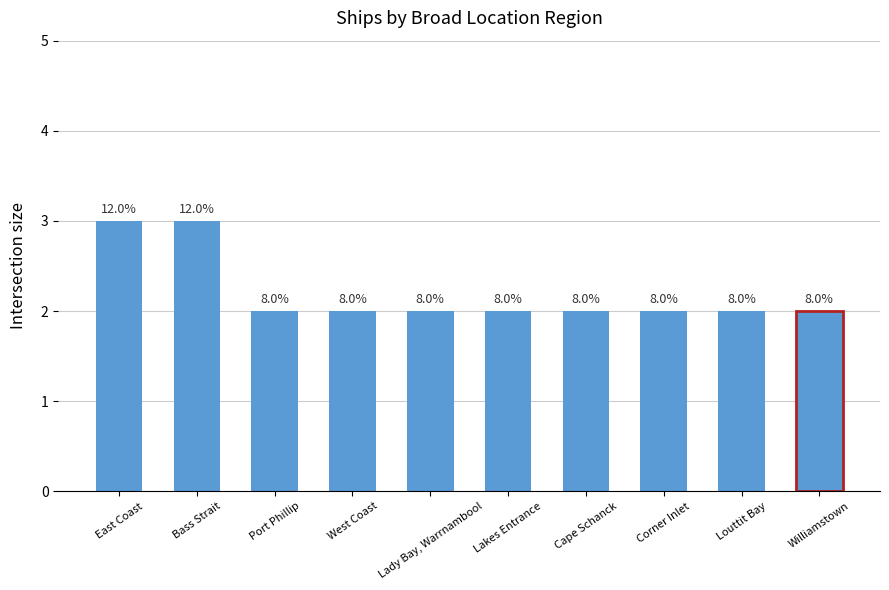

How many bars are there in total?

10